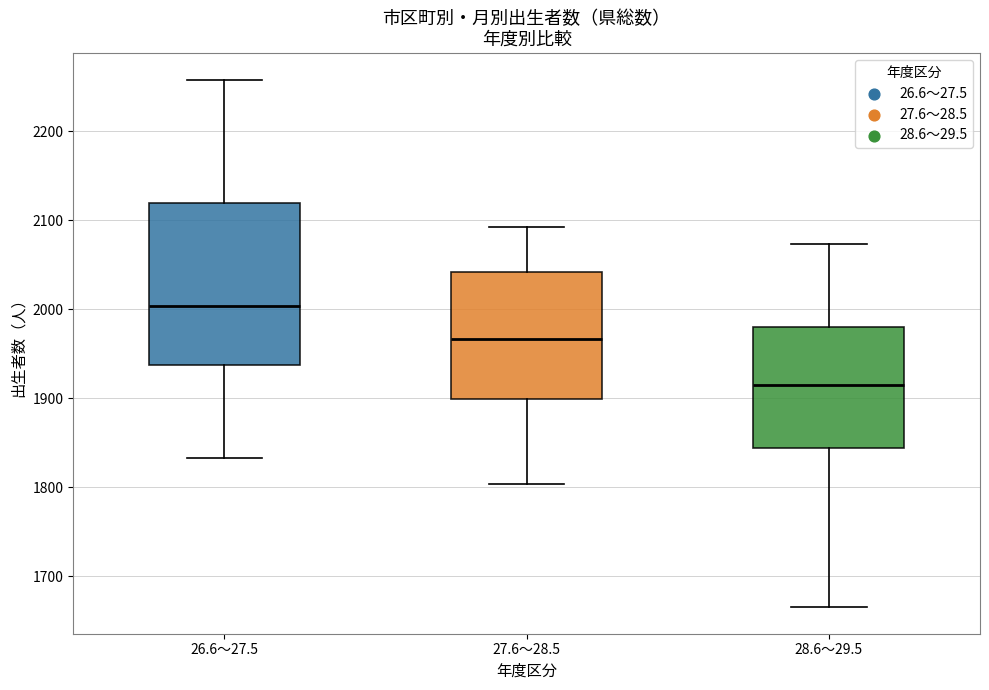

Reading left to right, transcribe this box plot: for each box, give where its median line is, the range the box spans, and where its two whiskers end, as read against the y-axis. The values are not printed on the chart, so give them approximately, as read against the axis.

26.6～27.5: median 2000, box 1940 to 2120, whiskers 1830 to 2260
27.6～28.5: median 1970, box 1900 to 2040, whiskers 1800 to 2090
28.6～29.5: median 1910, box 1840 to 1980, whiskers 1670 to 2070